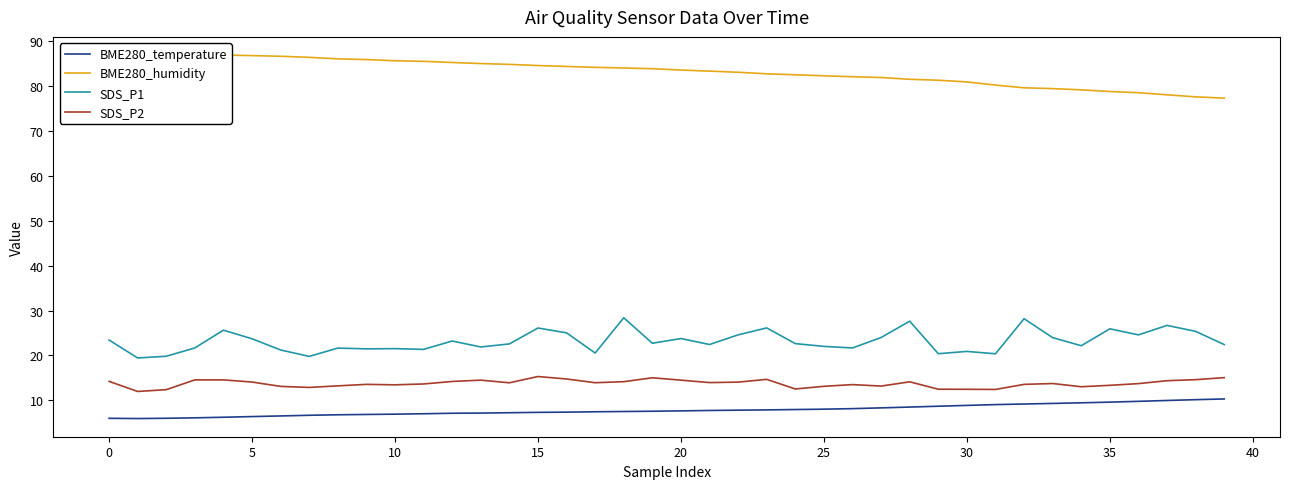

What is the maximum value for BME280_temperature?

10.3